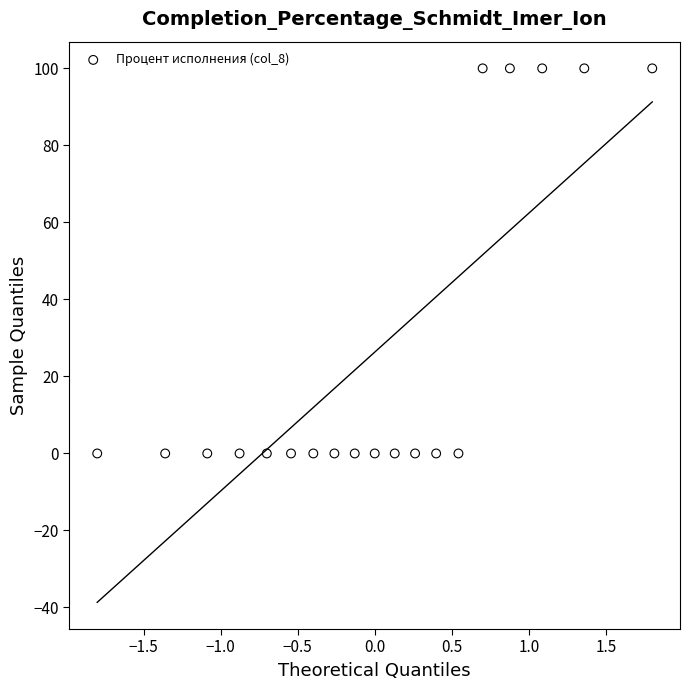

What is the range of Y values (max minus min)?

100